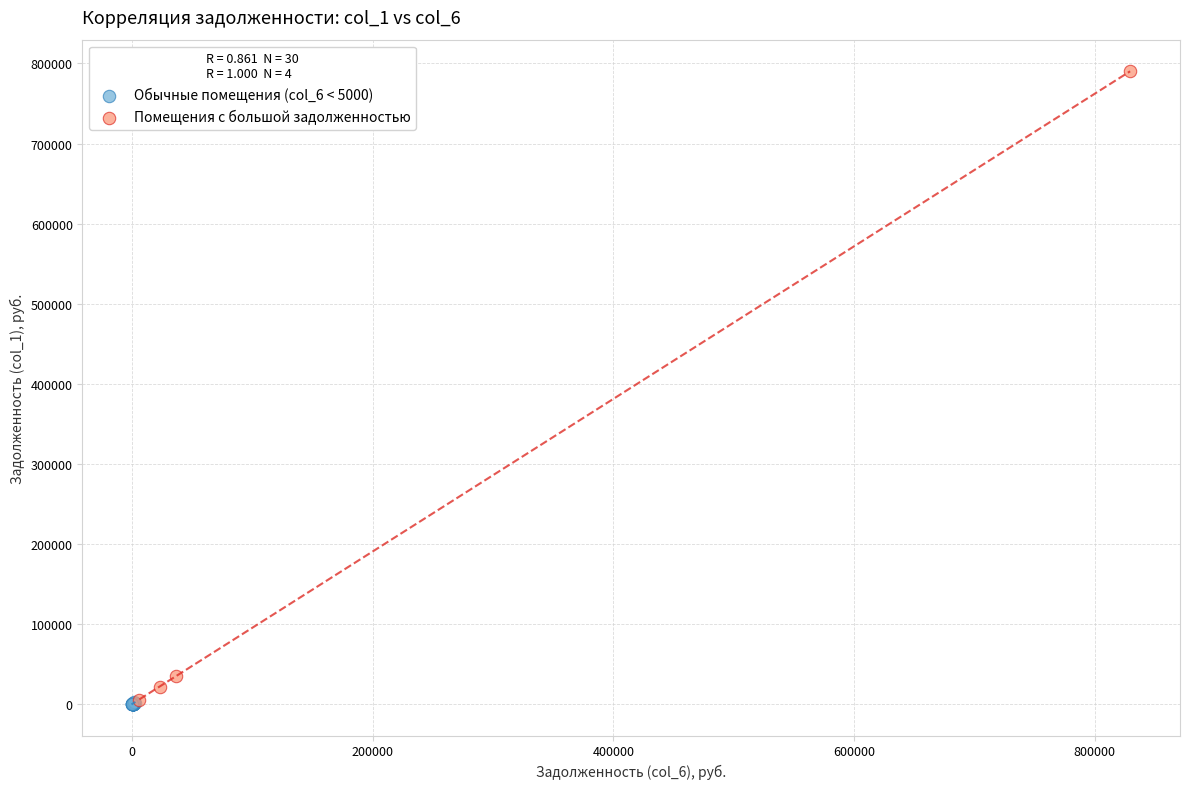

Which series has the widest spread of Y values?

Помещения с большой задолженностью